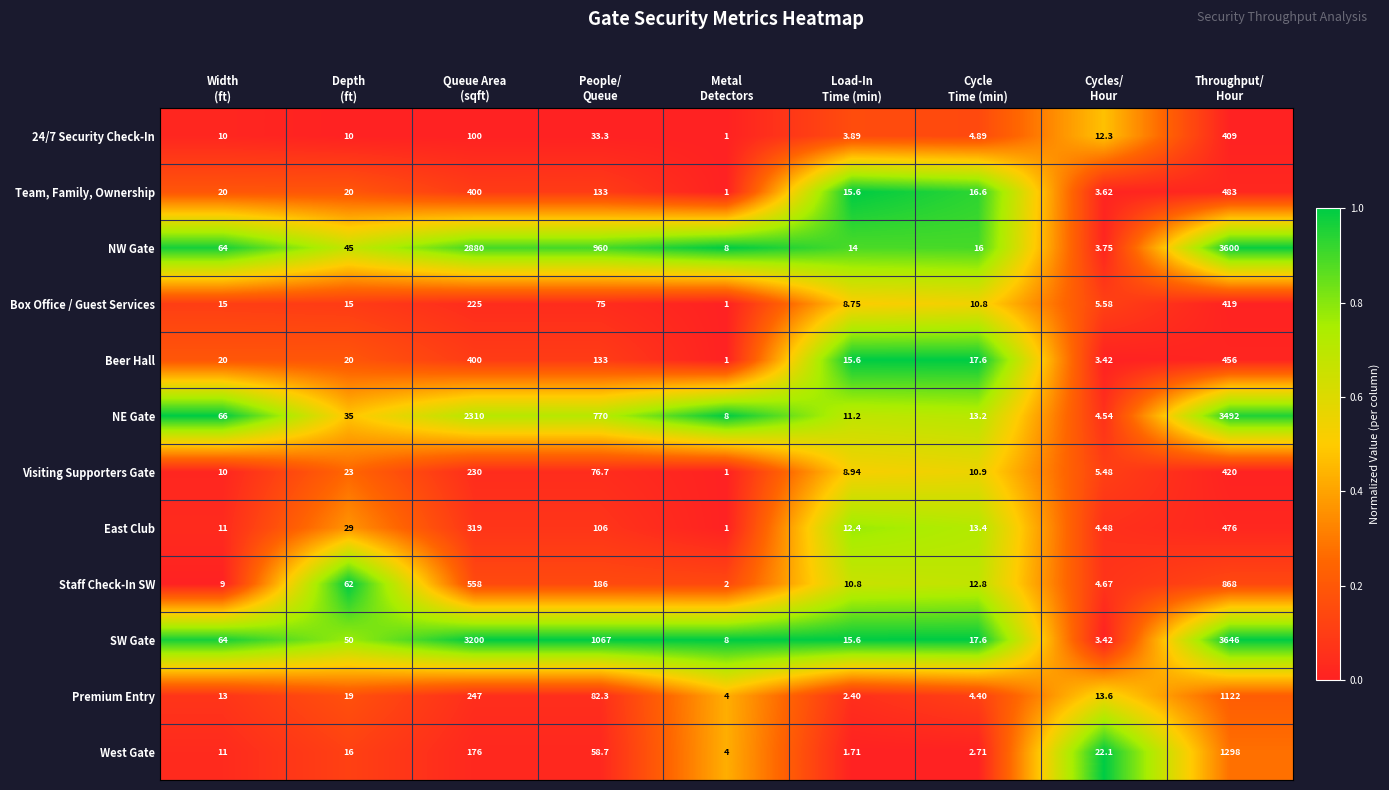

At which category is the sum across all series the highest?

Throughput/
Hour